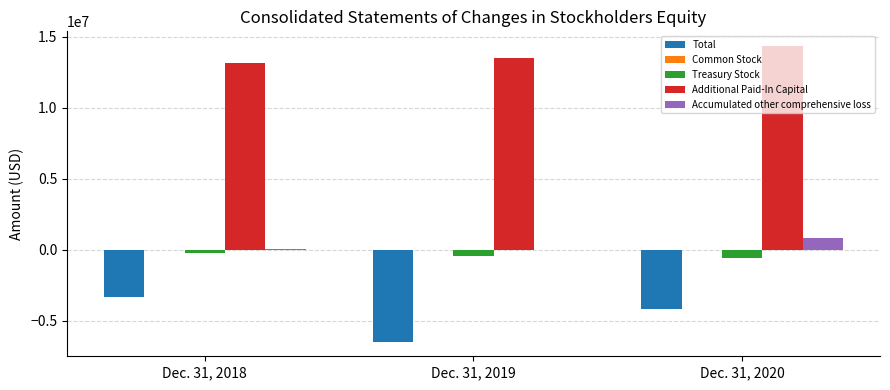

Does the chart contain stacked bars?

No